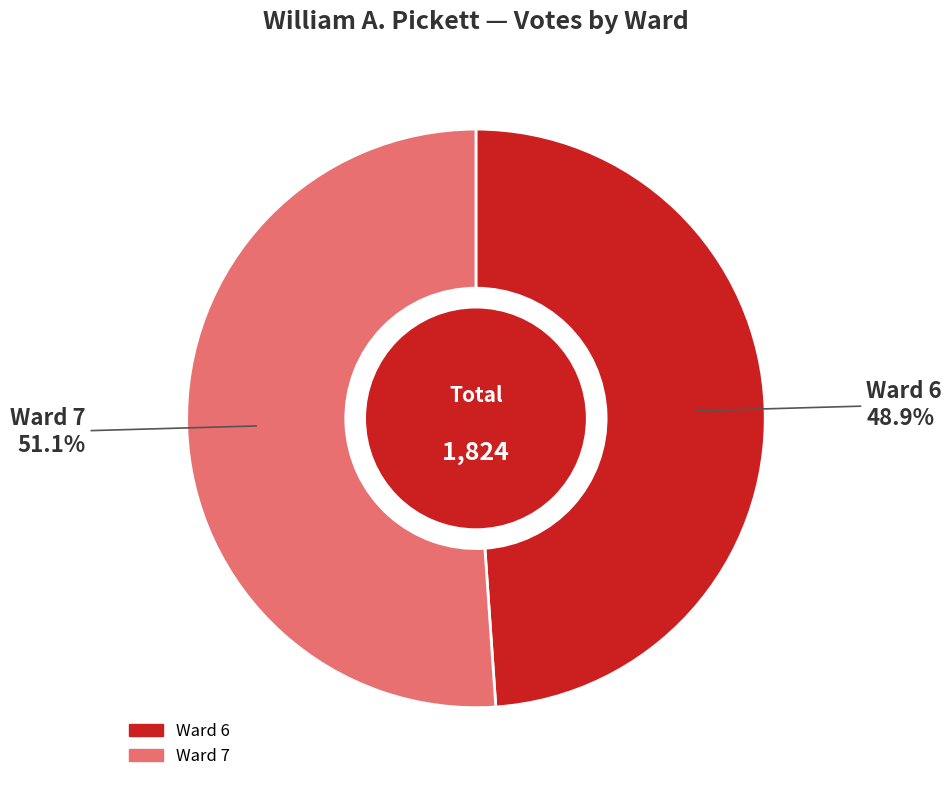

How many segments does this pie chart have?

2